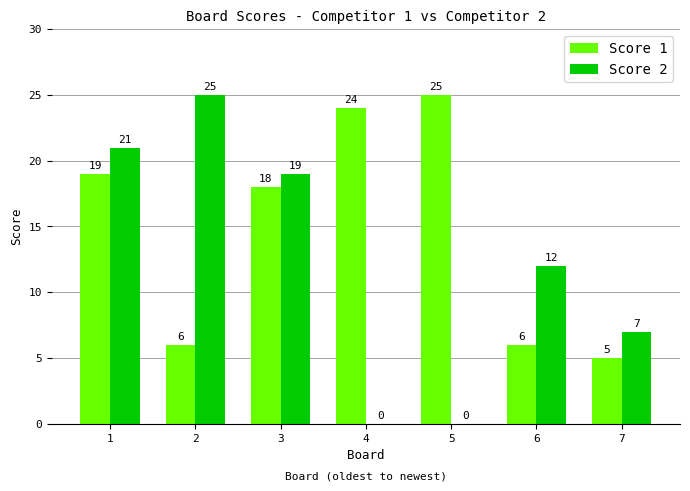

Reading left to right, transcribe all the data shown in this chart.

Score 1: 19	6	18	24	25	6	5
Score 2: 21	25	19	0	0	12	7